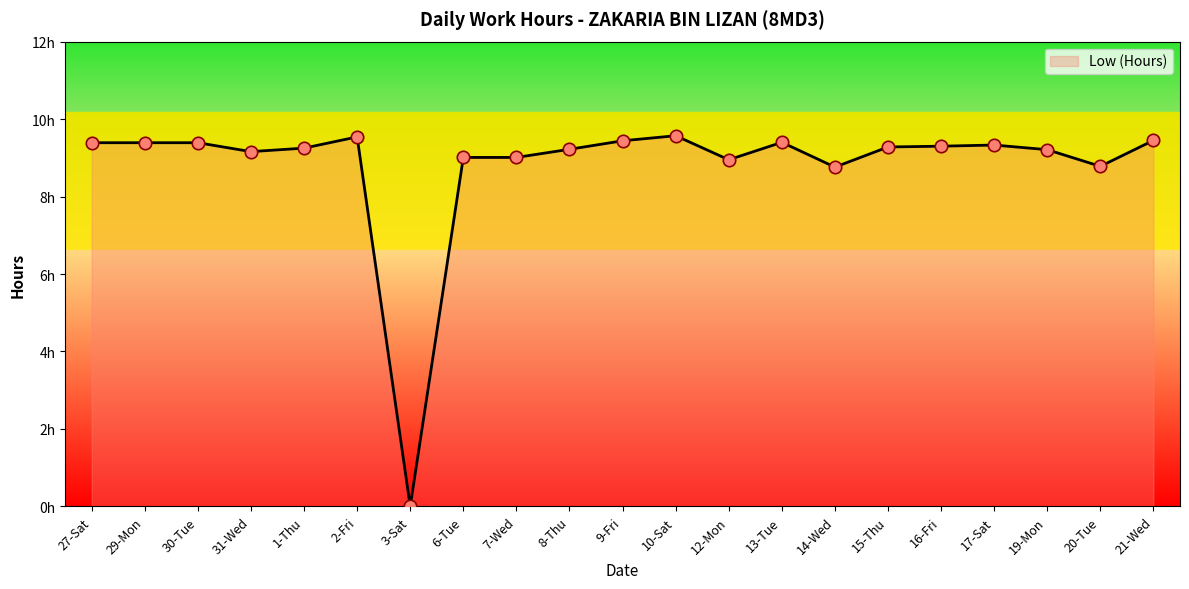

Between 15-Thu and 31-Wed, which is larger?

15-Thu